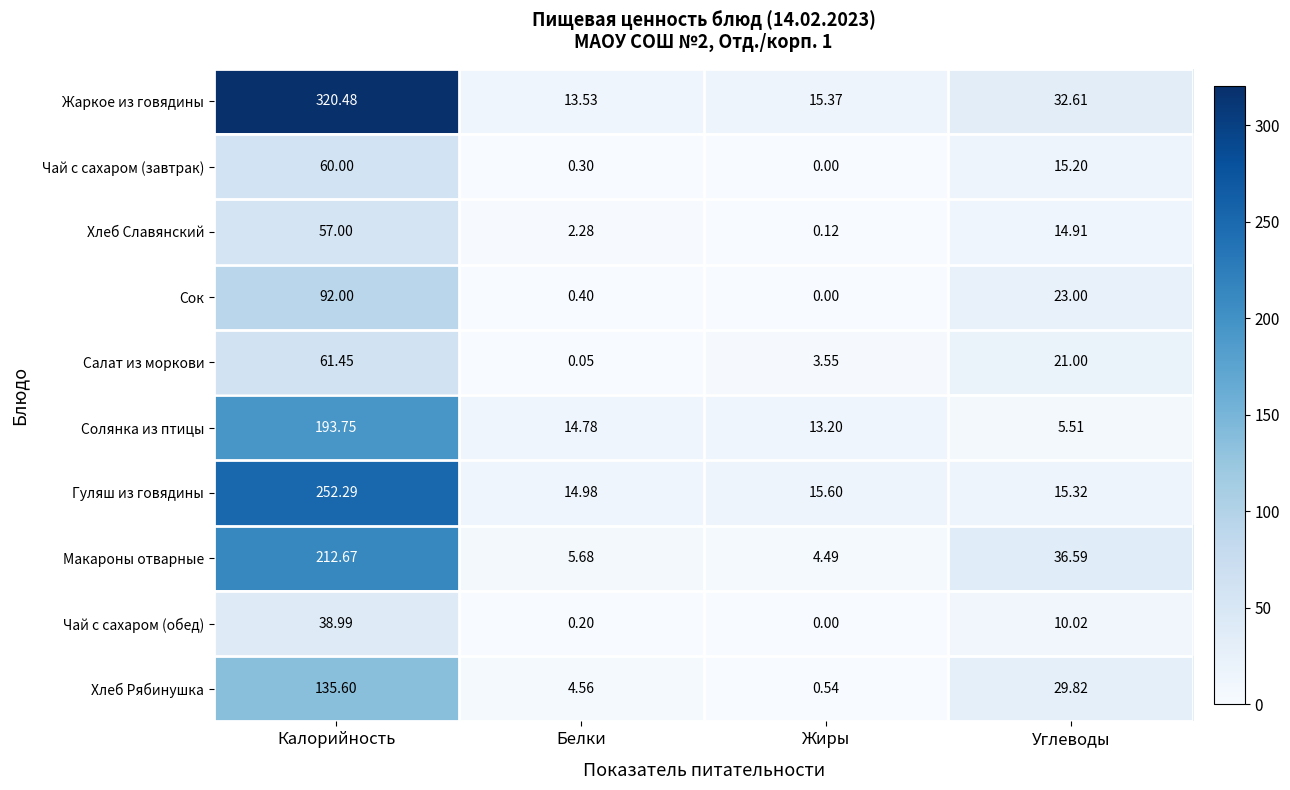

Which series changed the most between Калорийность and Жиры?

Жаркое из говядины